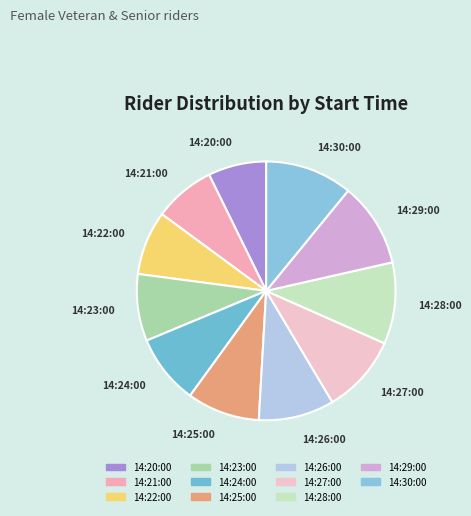

Combined, do 14:27:00 and 14:28:00 account for over 50%?

No